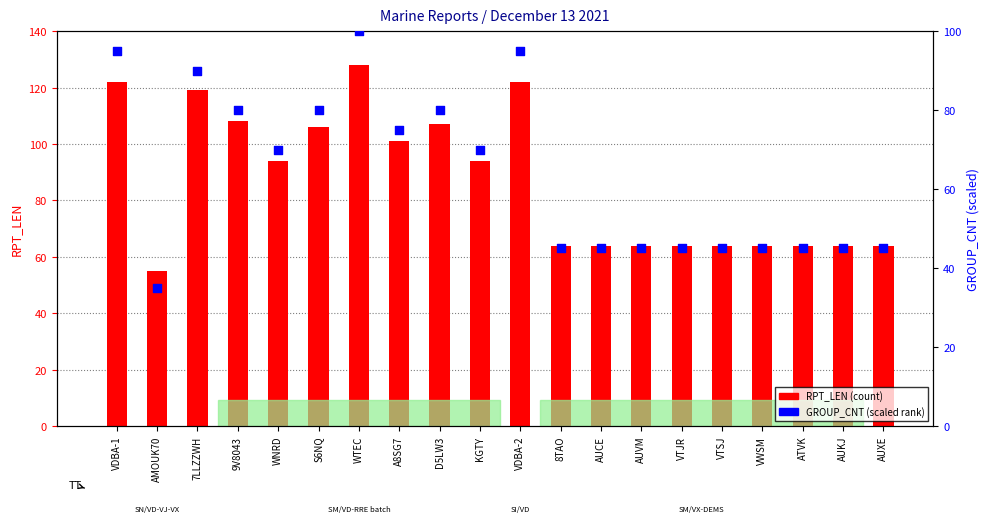

Is the value of GROUP_CNT at VWSM greater than the value of RPT_LEN at AMOUK70?

No